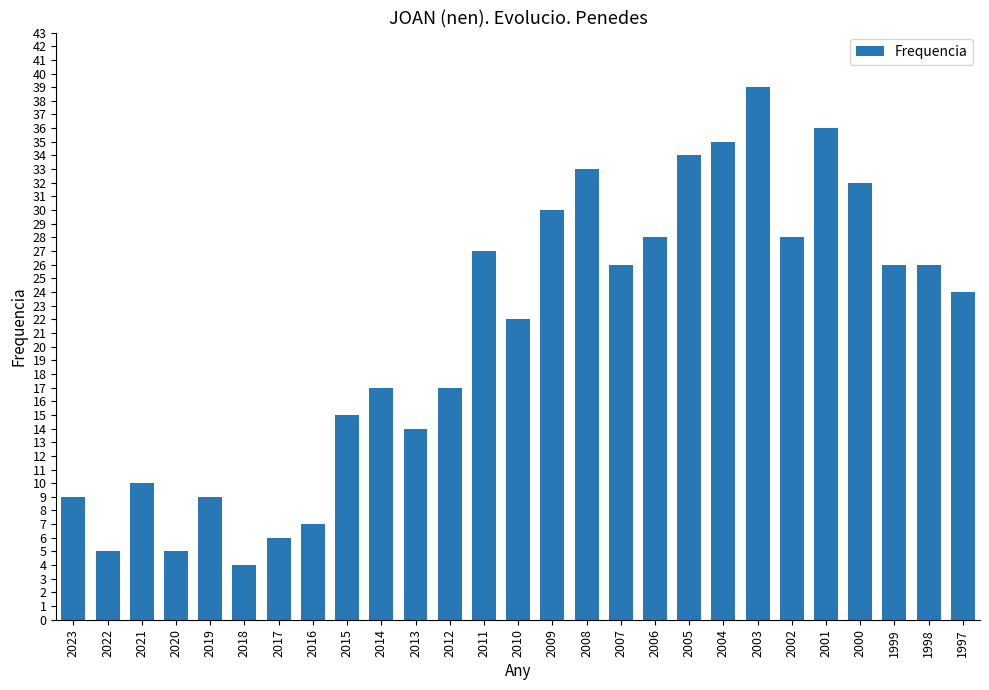

The chart shows a value of 26 at 2007. True or false?

True